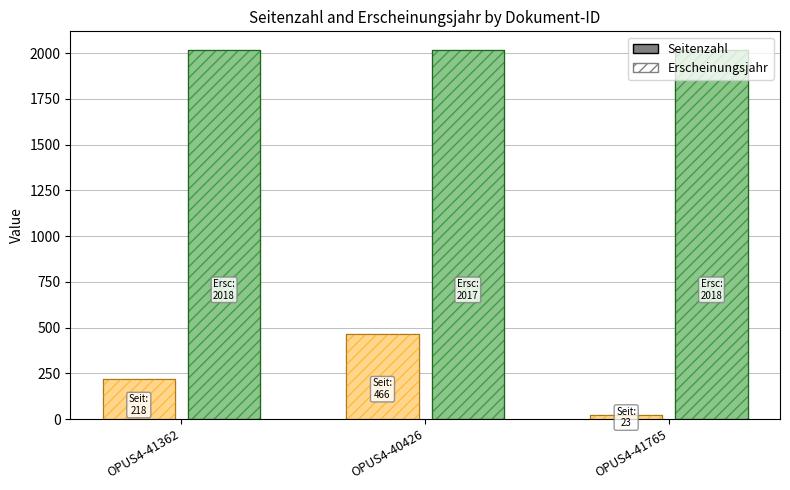

List the series in order of their overall mean, lowest first.

Seitenzahl, Erscheinungsjahr